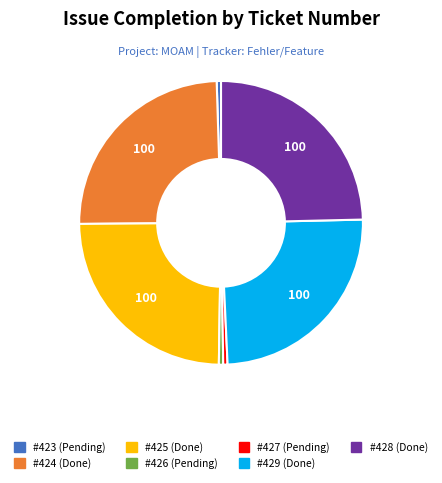

Is there any slice that represents more than half of the pie?

No